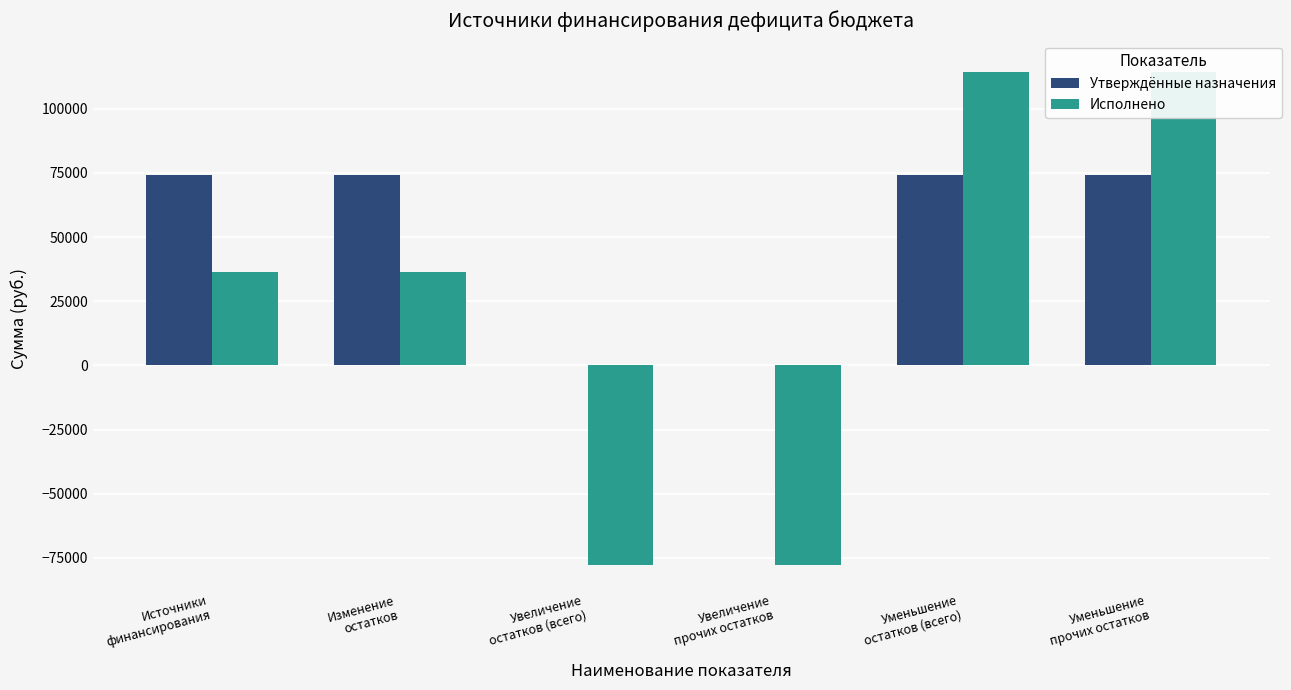

What is the difference between the Исполнено values at Изменение
остатков and Уменьшение
остатков (всего)?

77663.6